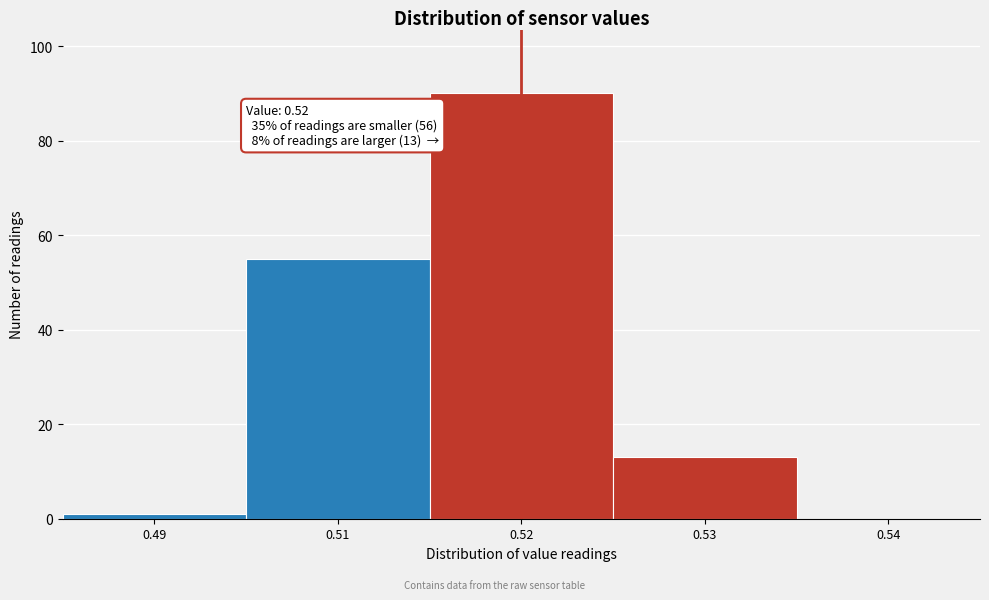

Reading left to right, list all the values displayed in this chart.

0.49=1	0.51=55	0.52=90	0.53=13	0.54=0